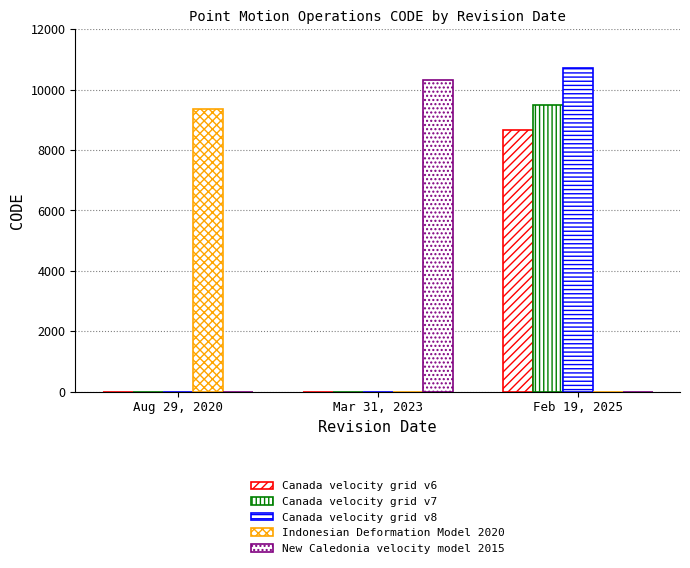

Which series has the largest range (max minus min)?

Canada velocity grid v8